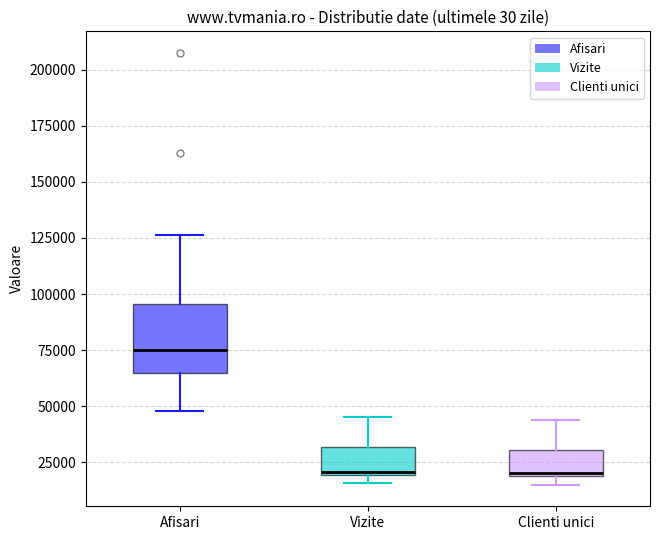

Comparing the boxes themselves (not the whiskers), which one is the tallest?

Afisari